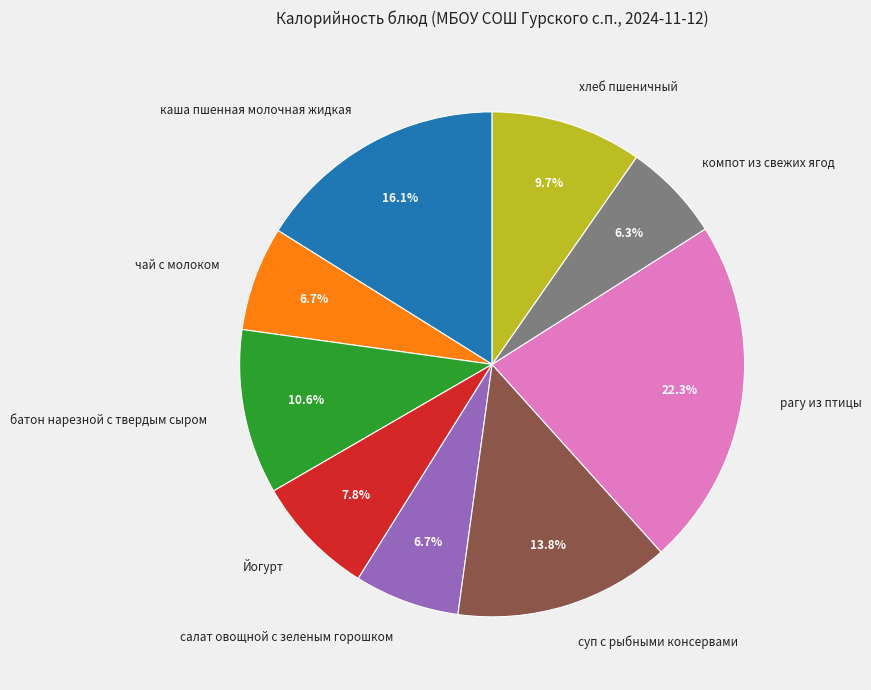

How many segments does this pie chart have?

9